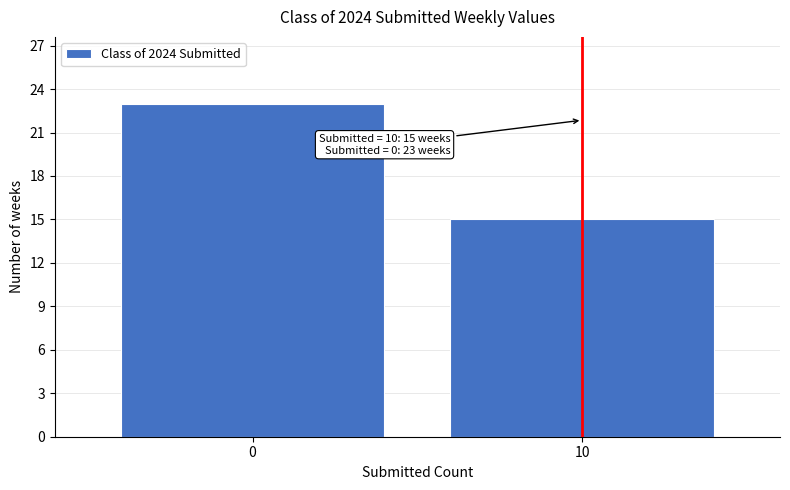

Reading left to right, list all the values displayed in this chart.

0=23	10=15